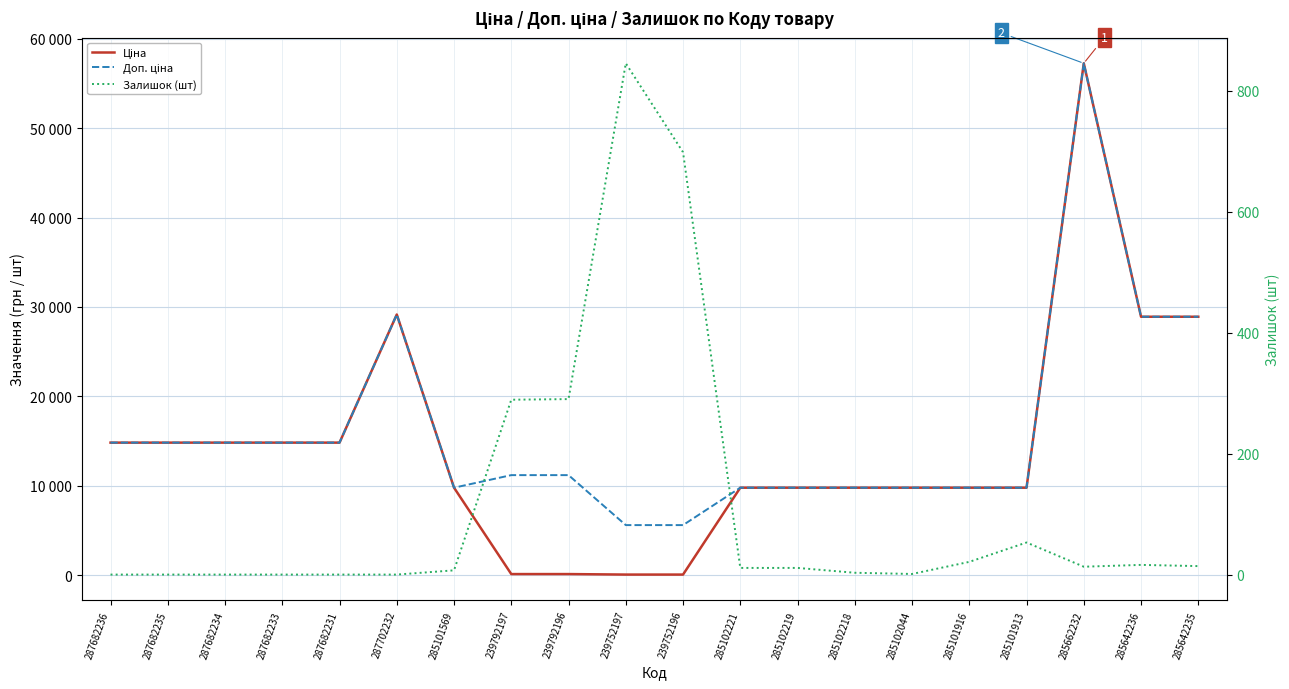

Which series has the largest total across all categories?

Доп. ціна